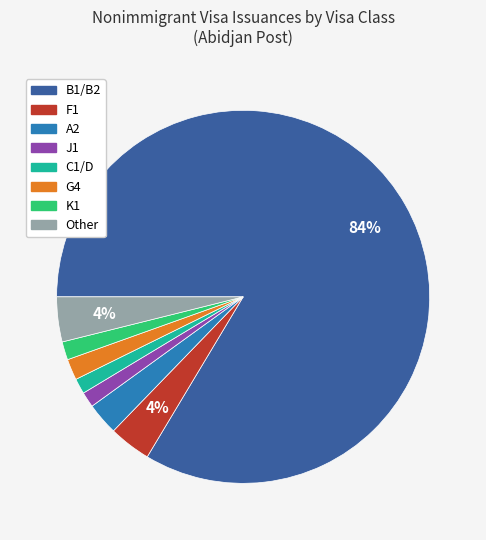

How many slices are in this pie chart?

8